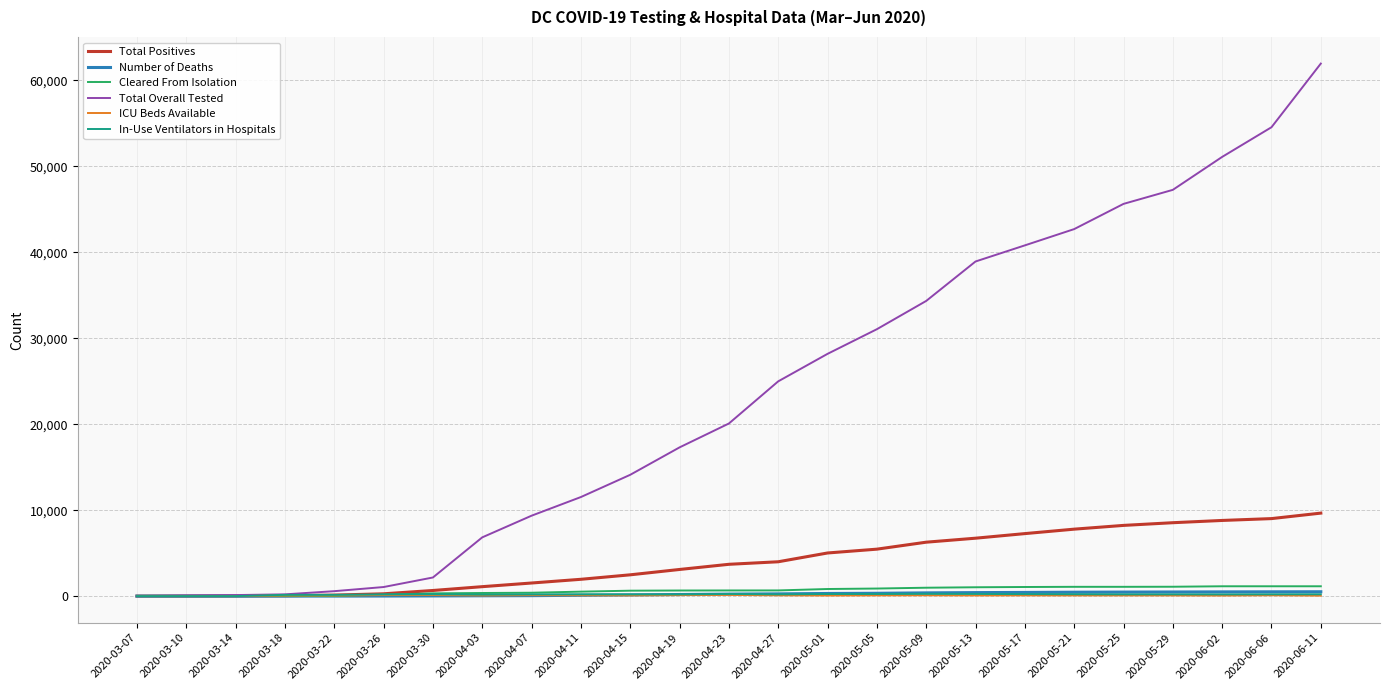

After their last crossing, which series has the higher values: ICU Beds Available or Cleared From Isolation?

Cleared From Isolation